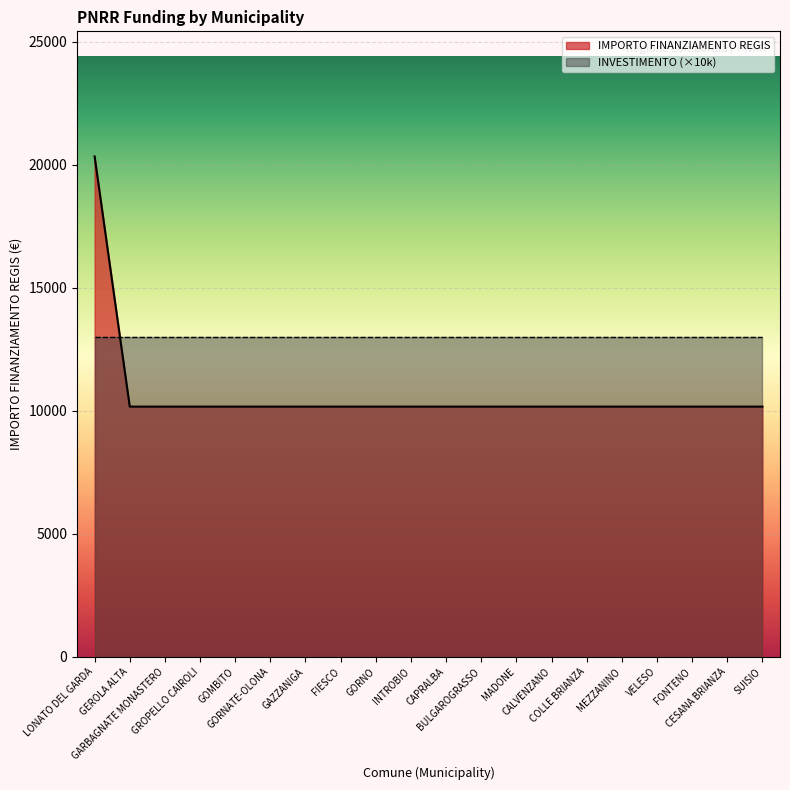

Reading left to right, transcribe all the data shown in this chart.

20344	10172	10172	10172	10172	10172	10172	10172	10172	10172	10172	10172	10172	10172	10172	10172	10172	10172	10172	10172